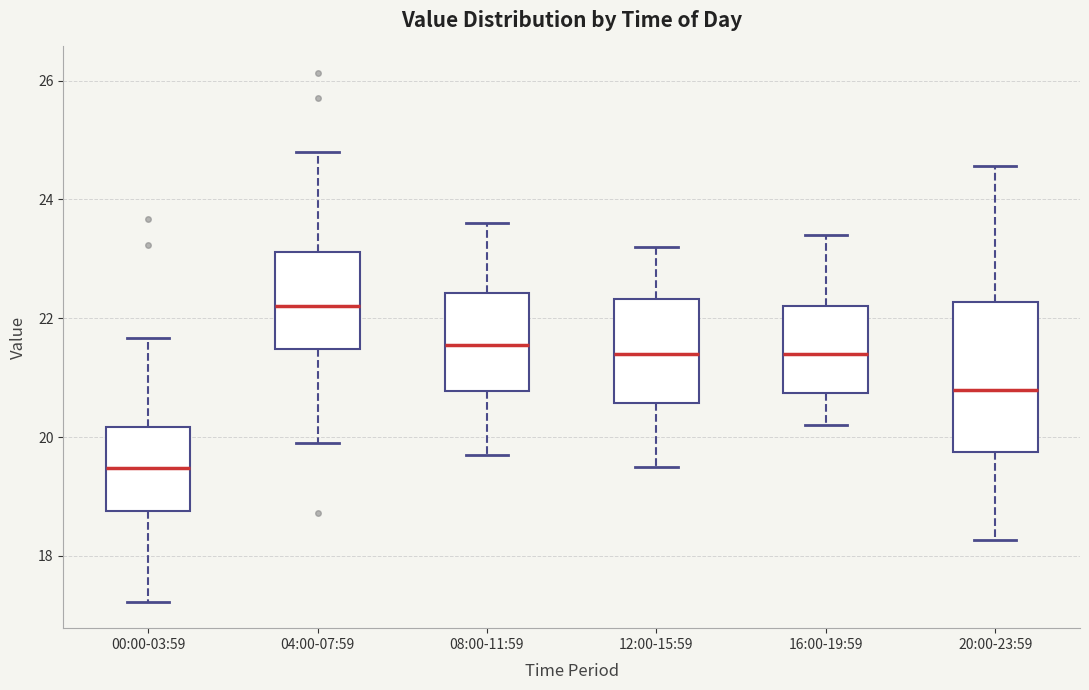

Reading left to right, transcribe this box plot: for each box, give where its median line is, the range the box spans, and where its two whiskers end, as read against the y-axis. The values are not printed on the chart, so give them approximately, as read against the axis.

00:00-03:59: median 19.4, box 18.8 to 20.2, whiskers 17.2 to 21.6
04:00-07:59: median 22.2, box 21.4 to 23.2, whiskers 20.0 to 24.8
08:00-11:59: median 21.6, box 20.8 to 22.4, whiskers 19.8 to 23.6
12:00-15:59: median 21.4, box 20.6 to 22.4, whiskers 19.6 to 23.2
16:00-19:59: median 21.4, box 20.8 to 22.2, whiskers 20.2 to 23.4
20:00-23:59: median 20.8, box 19.8 to 22.2, whiskers 18.2 to 24.6